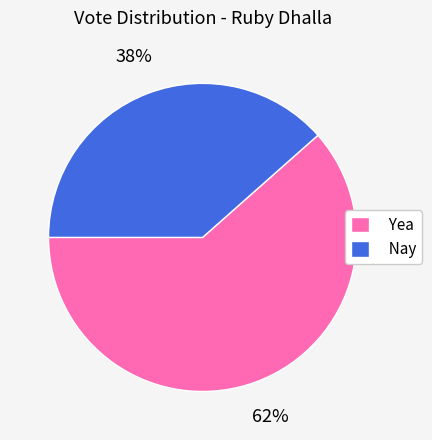

To the nearest percent, what percentage of the pie is Yea?

62%